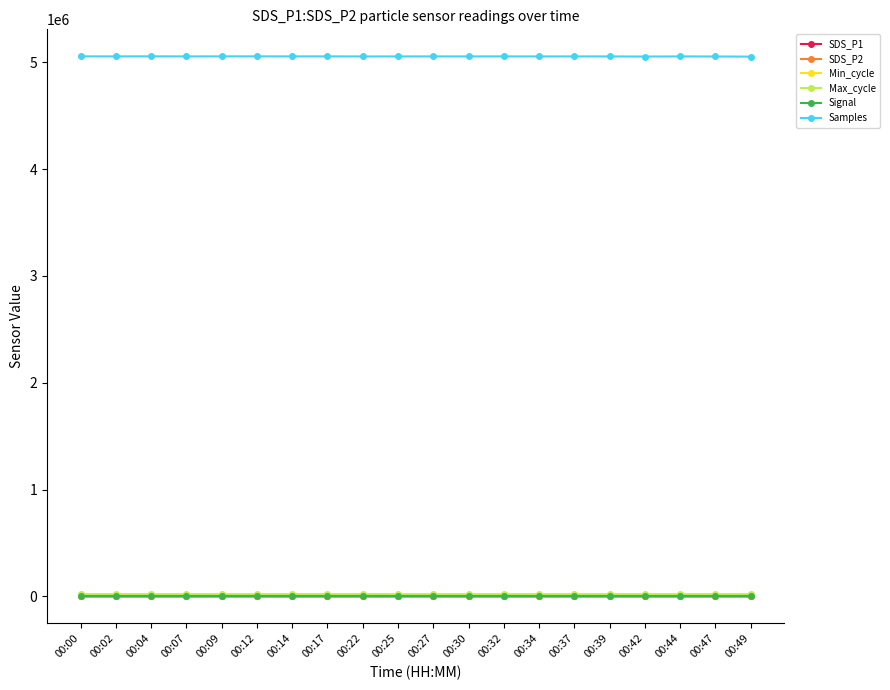

True or false: SDS_P1 and Samples intersect in this chart.

False